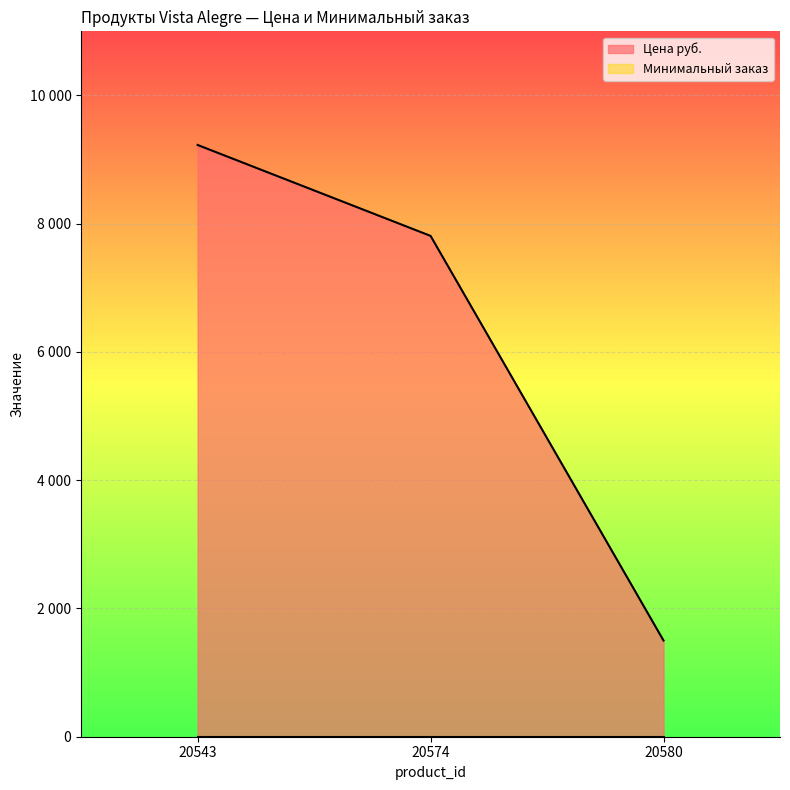

List the labels in order of value, largest first.

20543, 20574, 20580